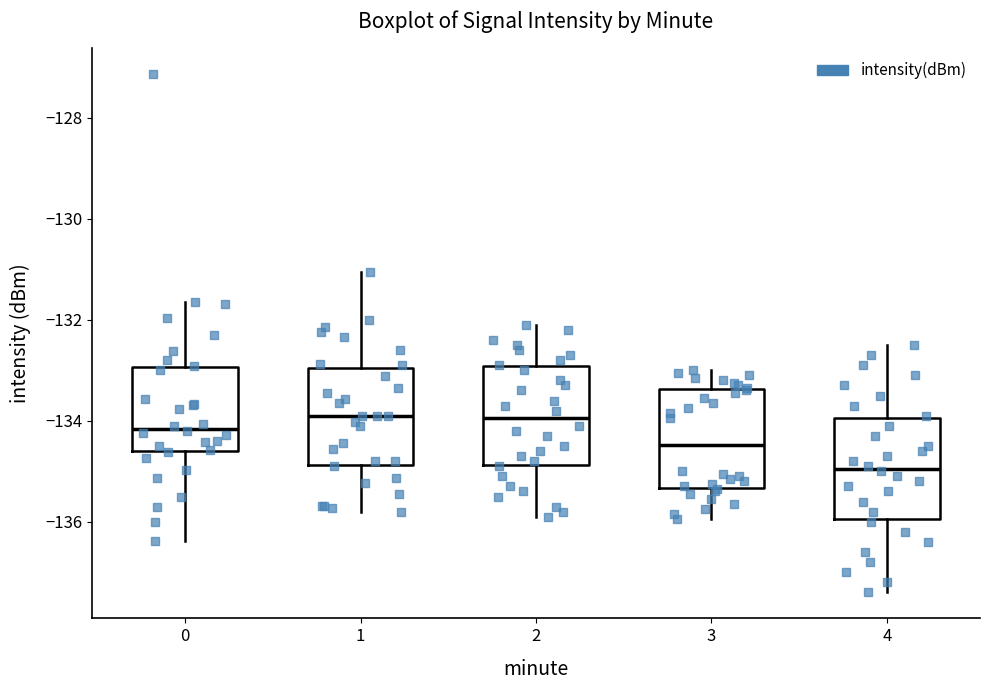

Which box's median line is the lowest?

4